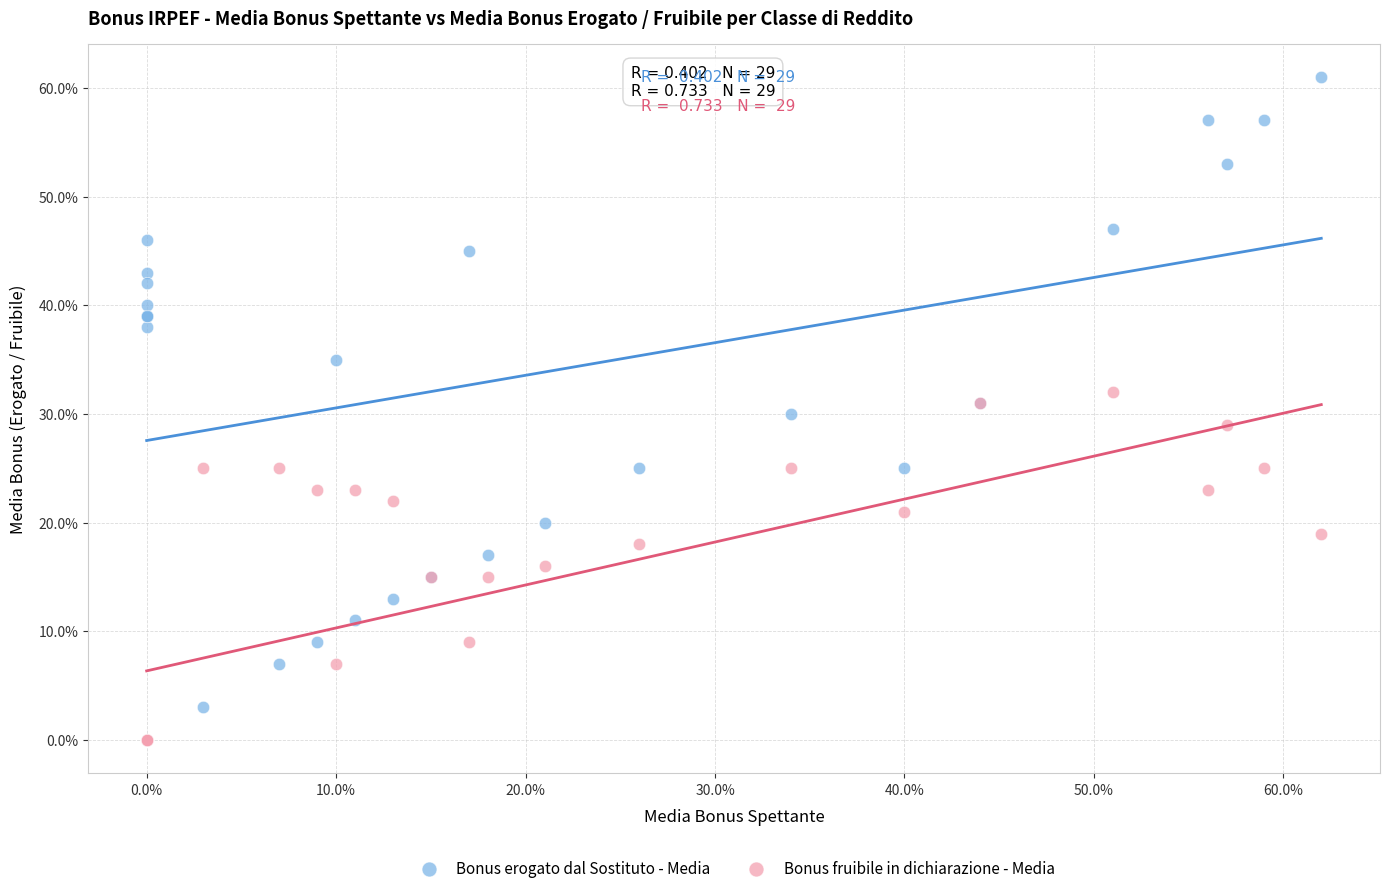

What are all the series names shown in the legend?

Bonus erogato dal Sostituto - Media, Bonus fruibile in dichiarazione - Media